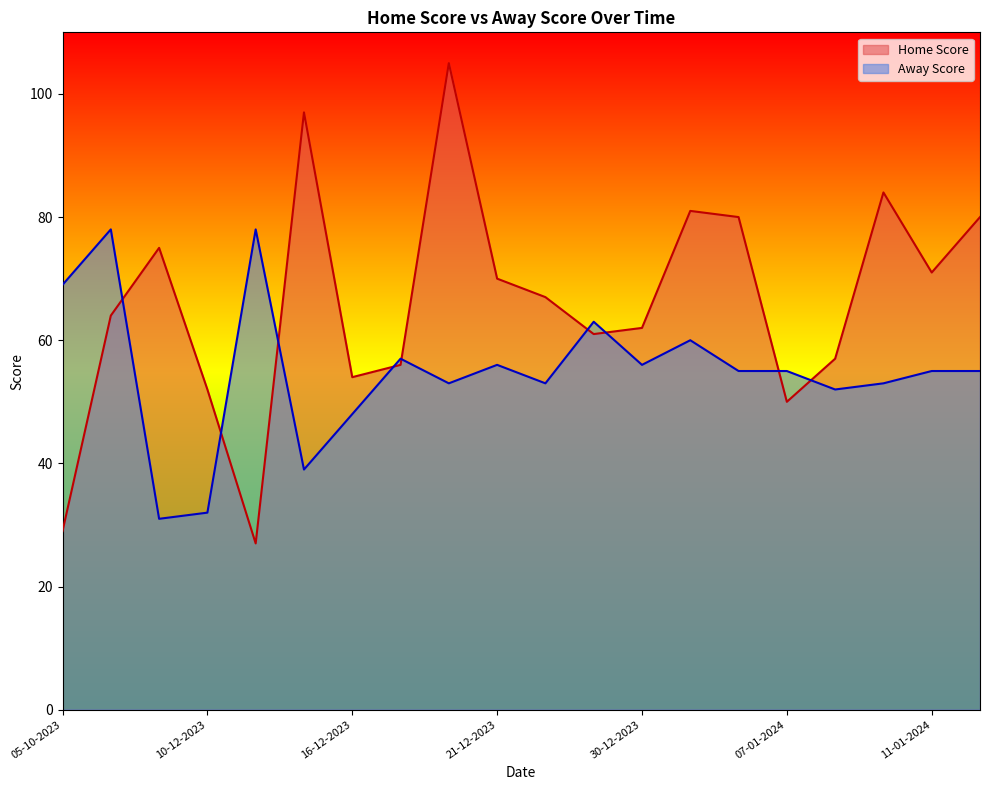

What are all the series names shown in the legend?

Home Score, Away Score